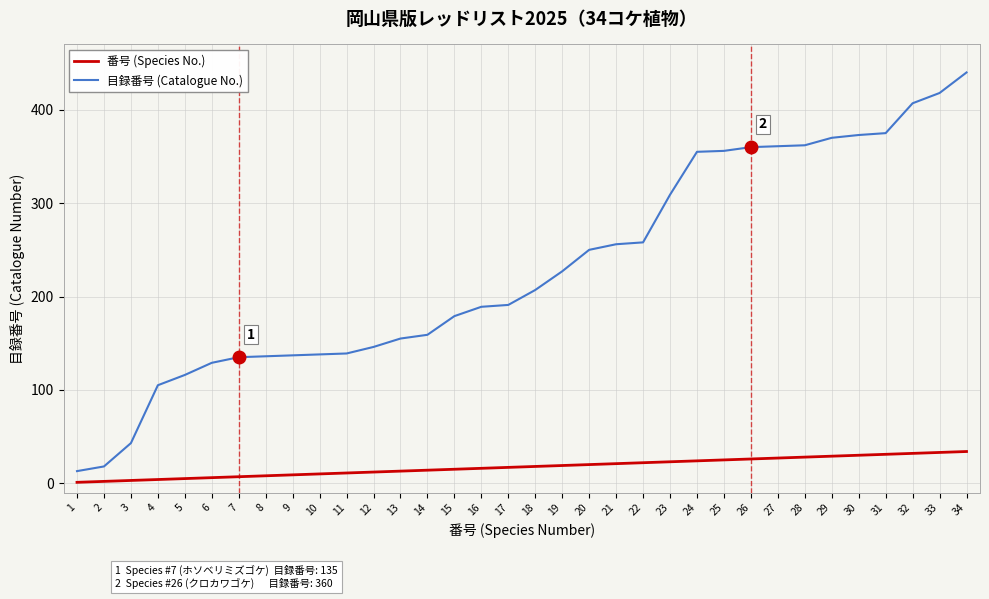

The value of 目録番号 (Catalogue No.) at 27 is 361. True or false?

True